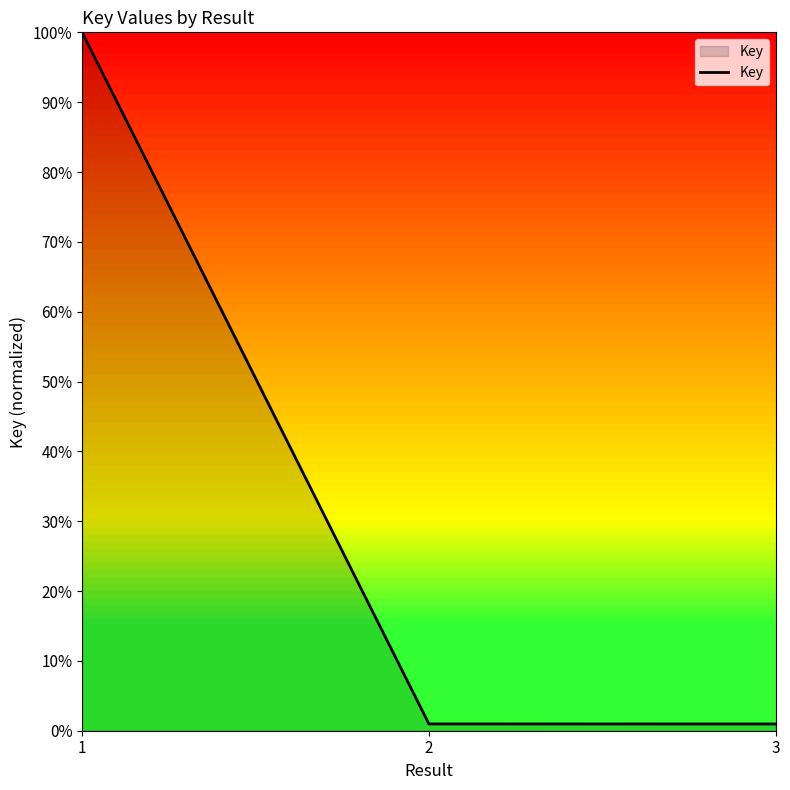

Between 1 and 3, which is larger?

1